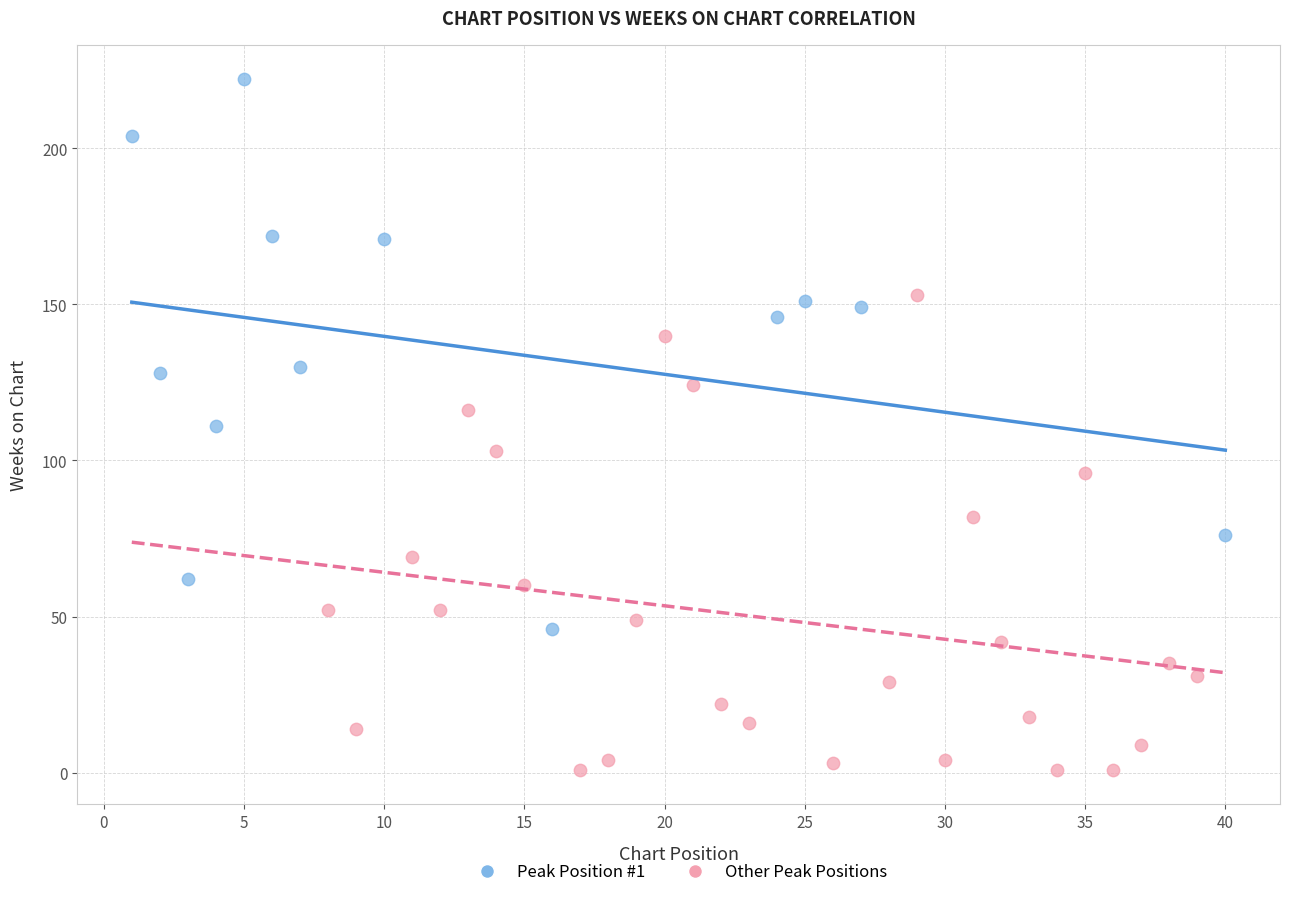

Which series has the widest spread of Y values?

Peak Position #1